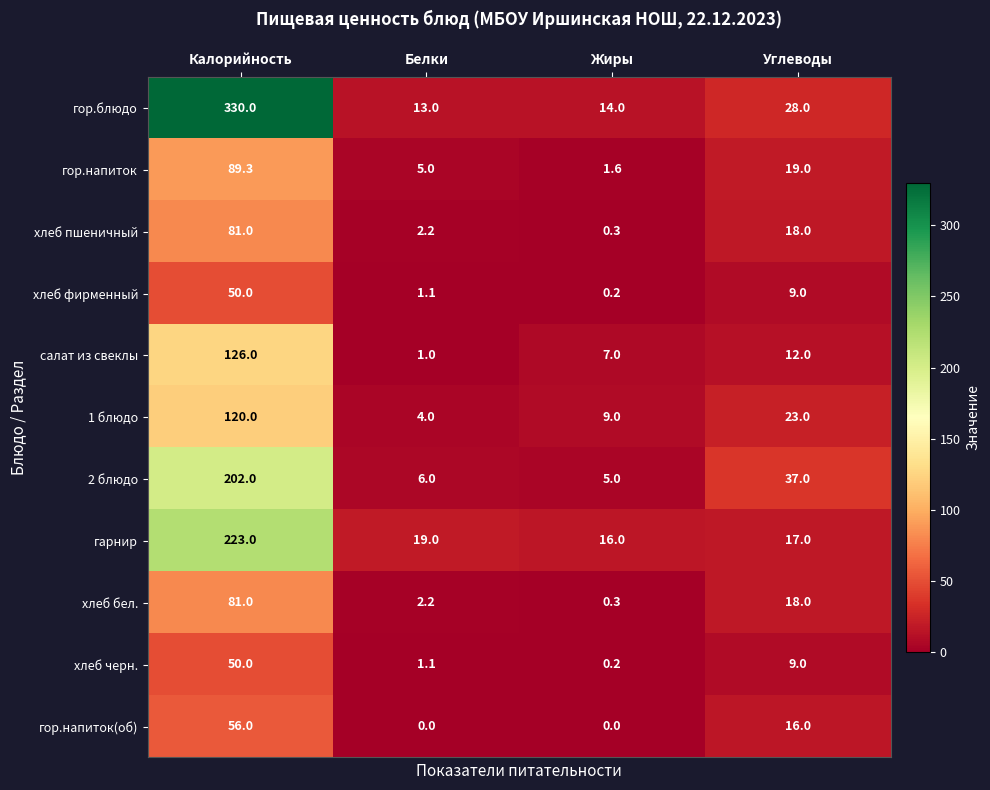

Which series has the widest spread of values?

гор.блюдо